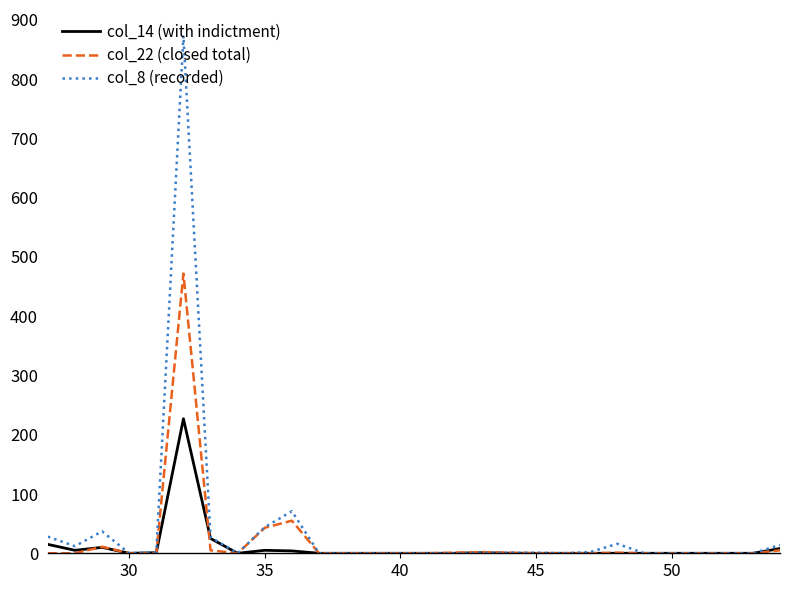

What is the difference between the maximum and minimum values in the col_14 (with indictment) series?

227